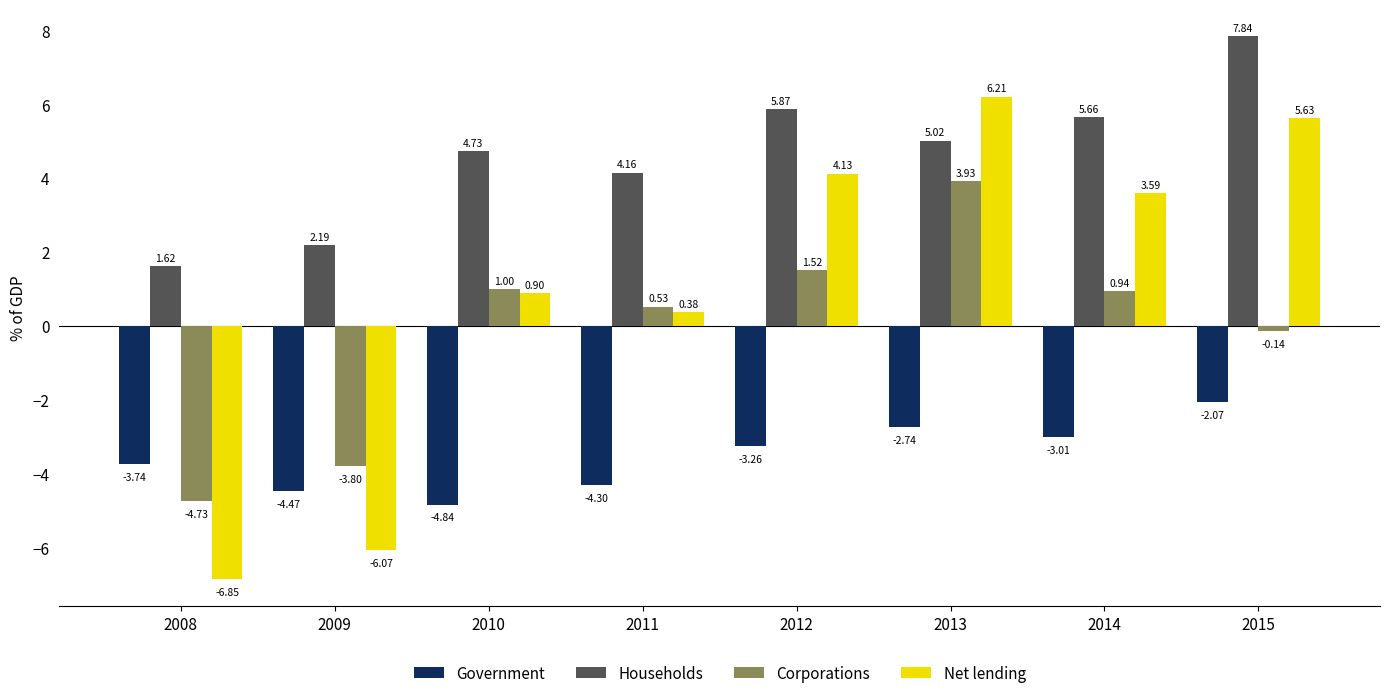

Which series has the widest spread of values?

Net lending